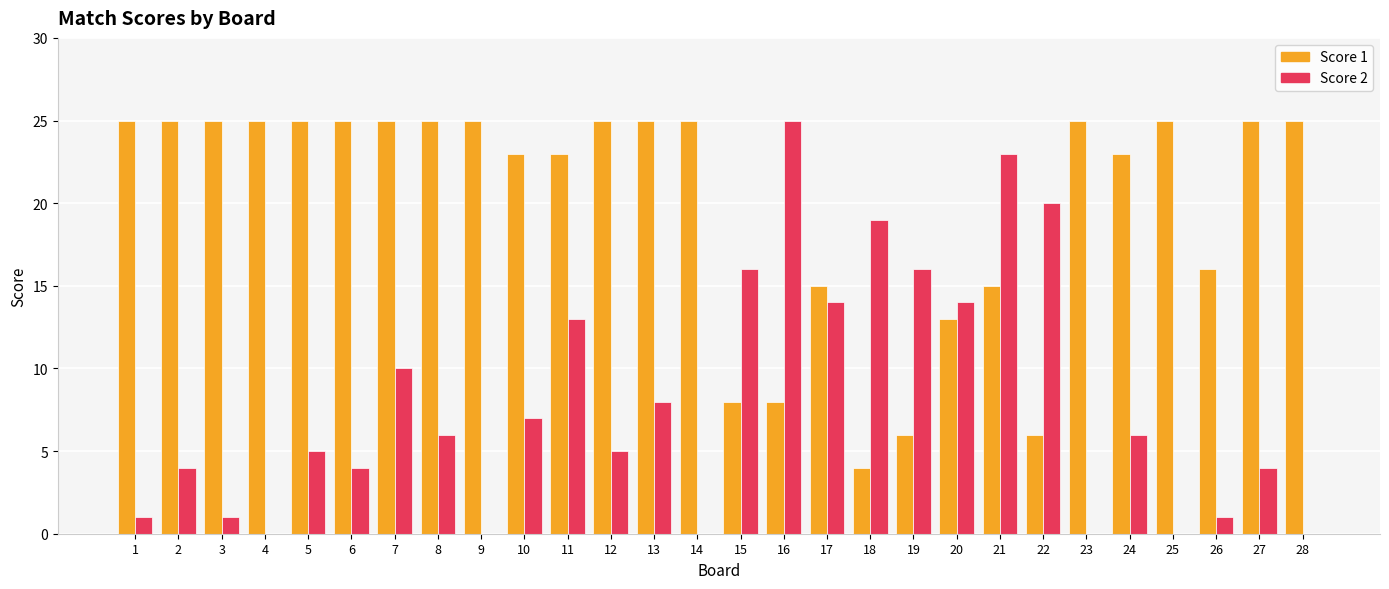

What is the difference between the Score 2 values at 4 and 5?

5